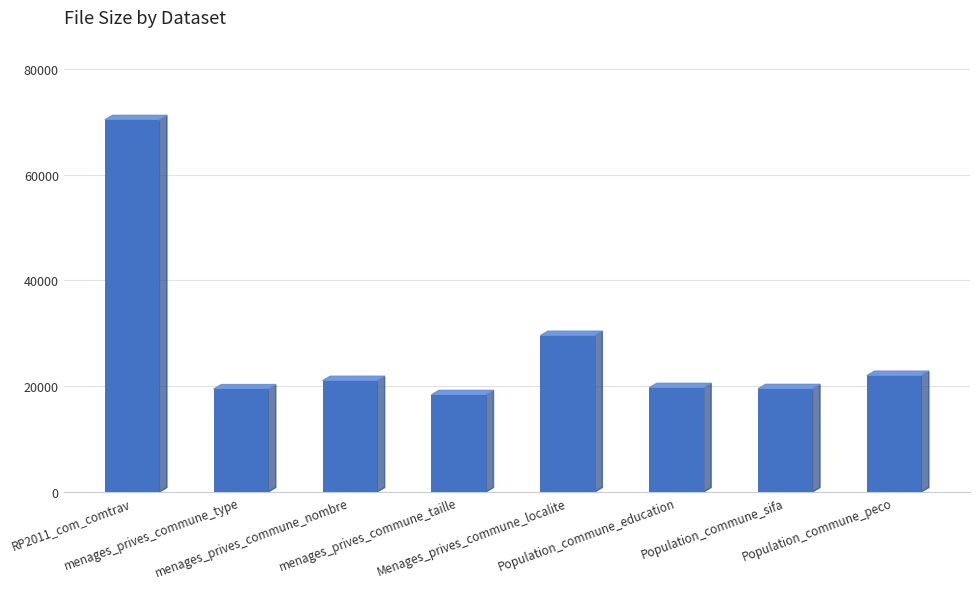

What is the sum of all values?

220050